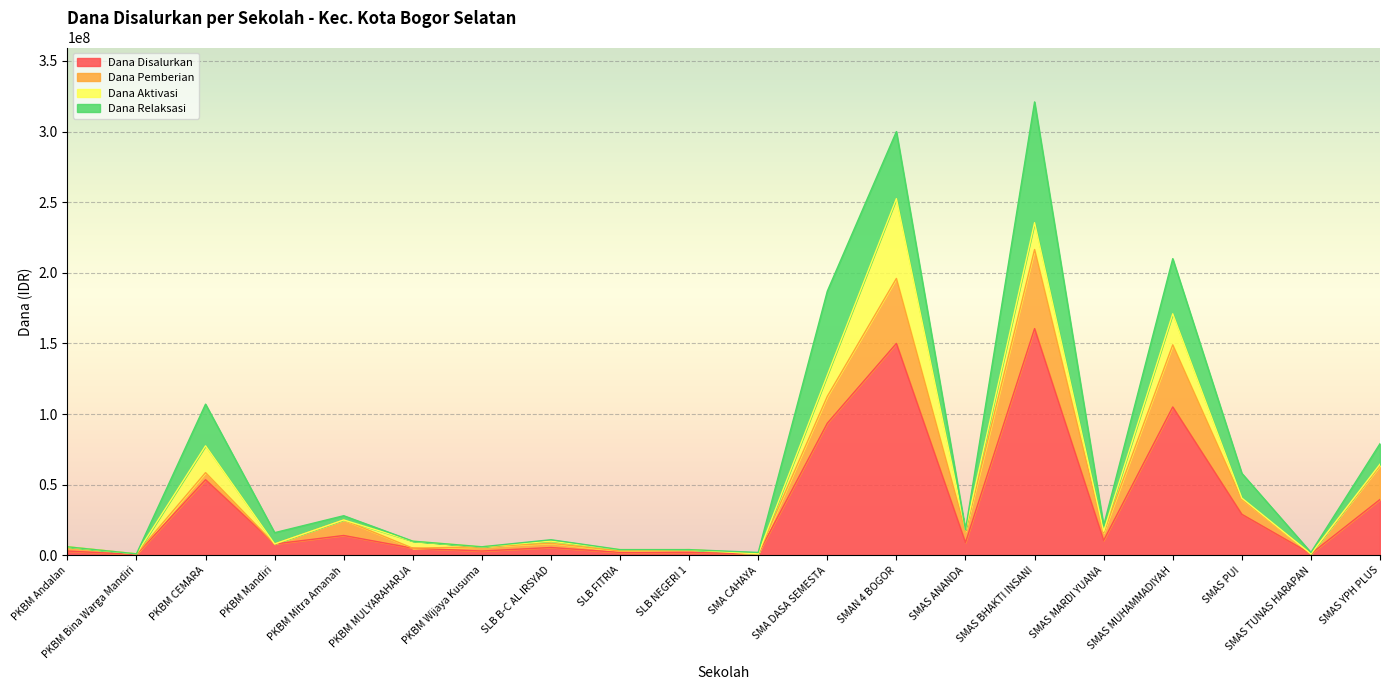

Is it true that Dana Pemberian equals 89492683 at SMAS BHAKTI INSANI?

False